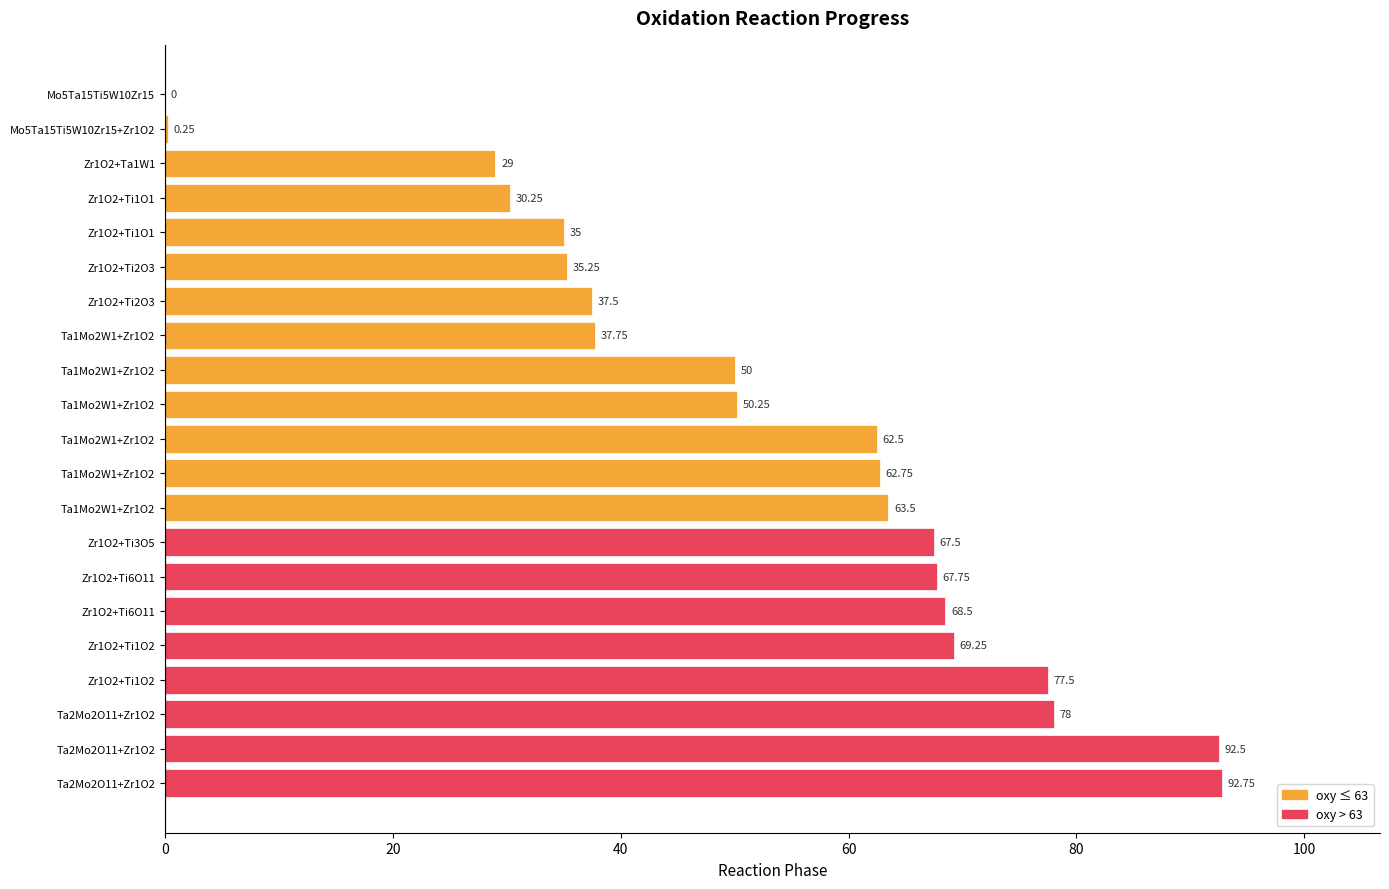

Count the number of categories in the chart.

21